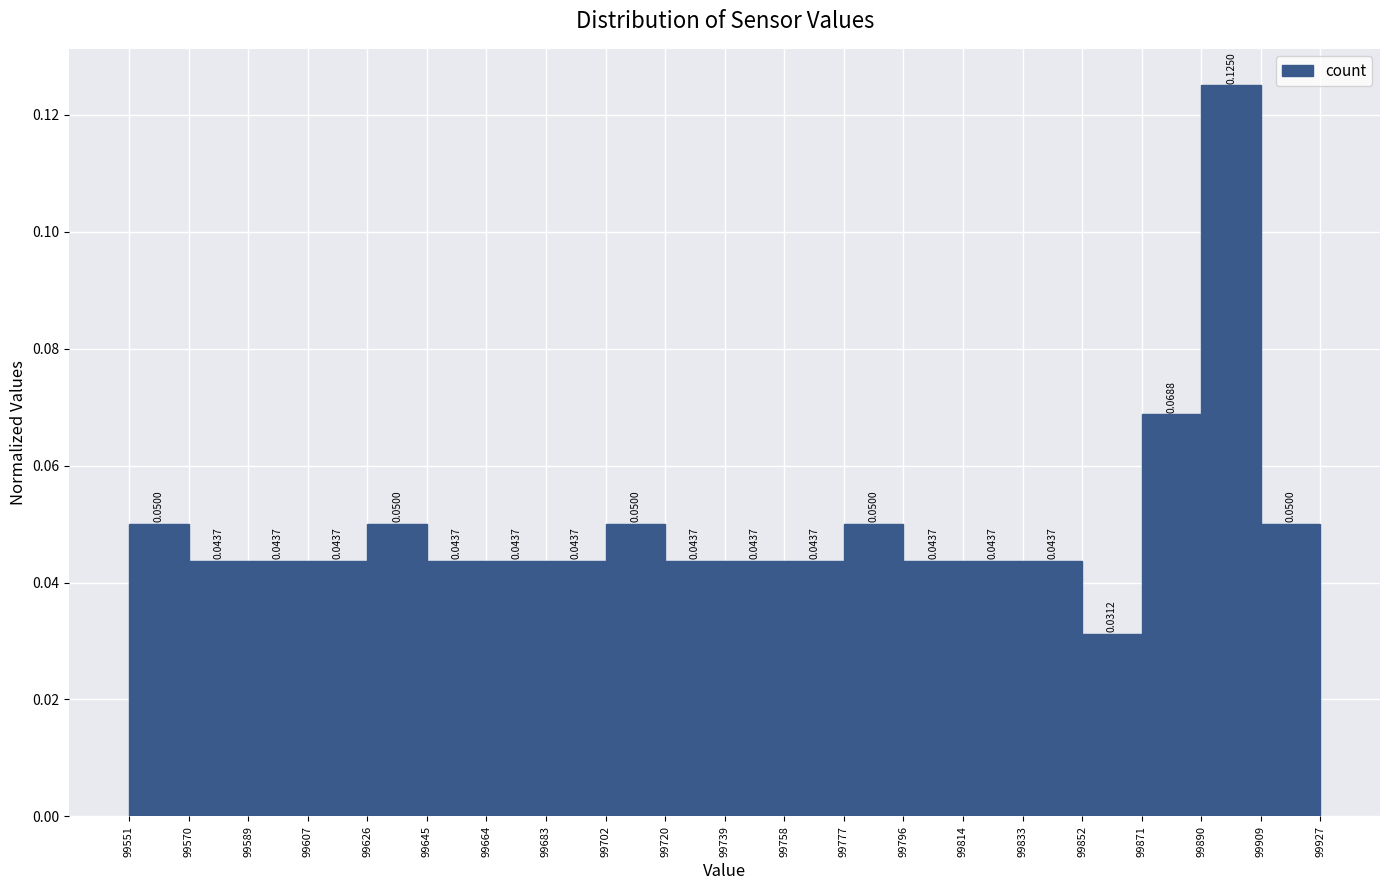

Over which range of the x-axis is the bar tallest?

99890 to 99909